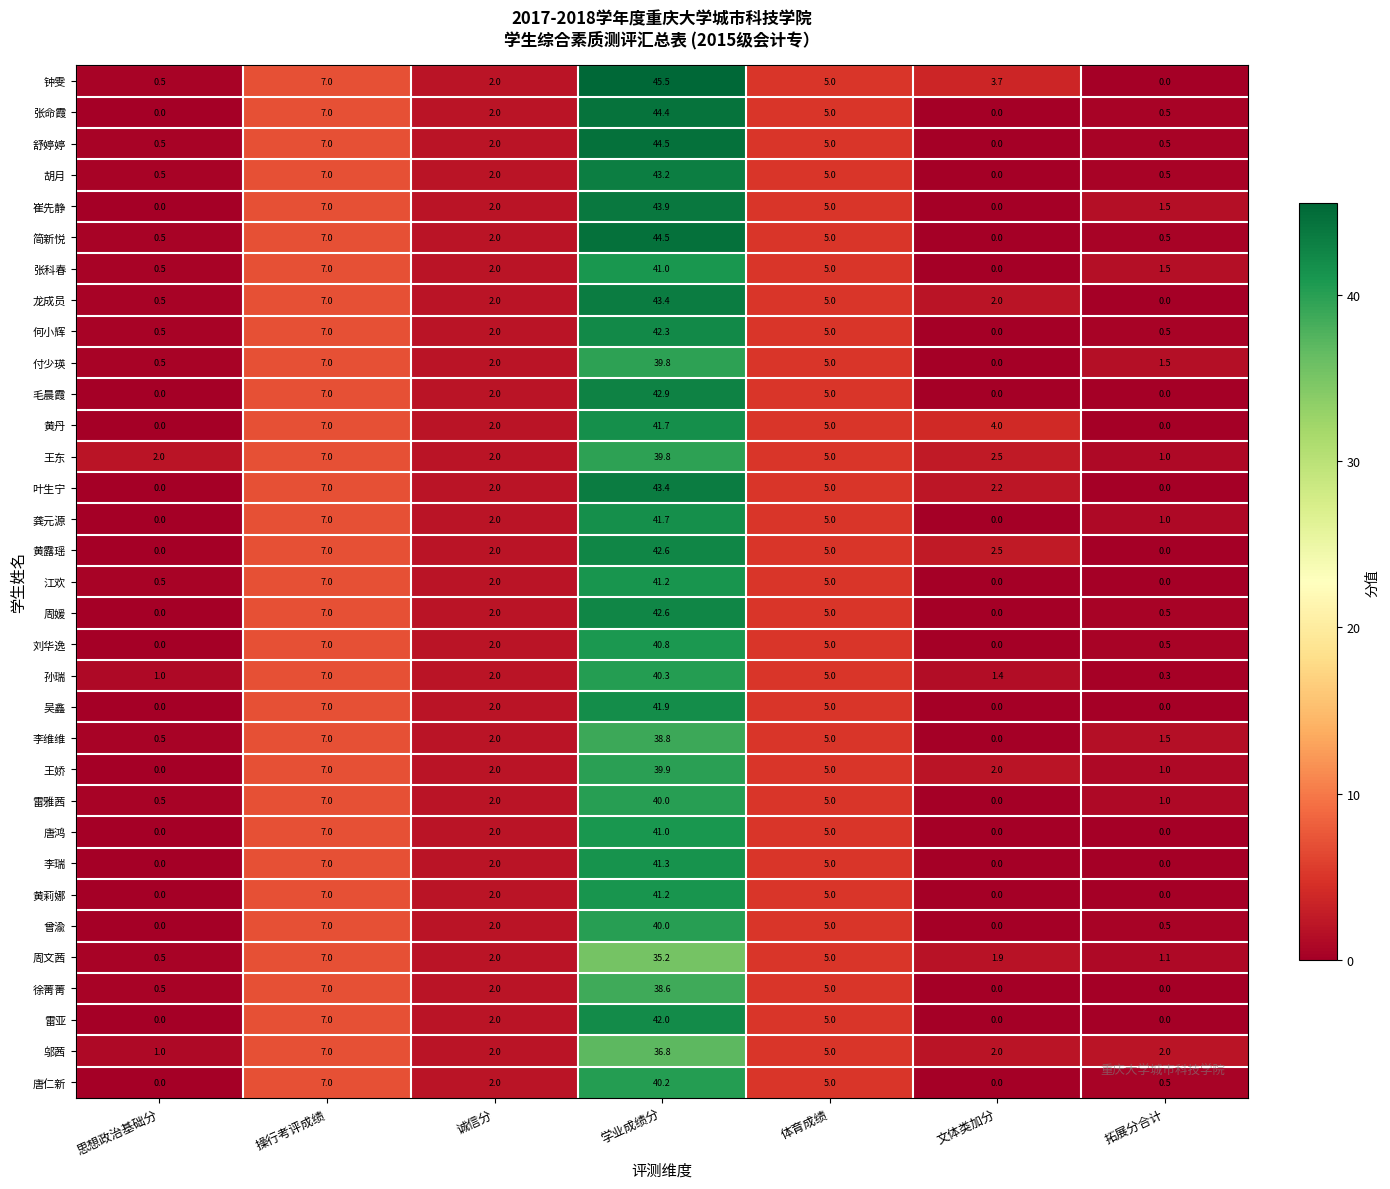

At which category is the sum across all series the highest?

学业成绩分